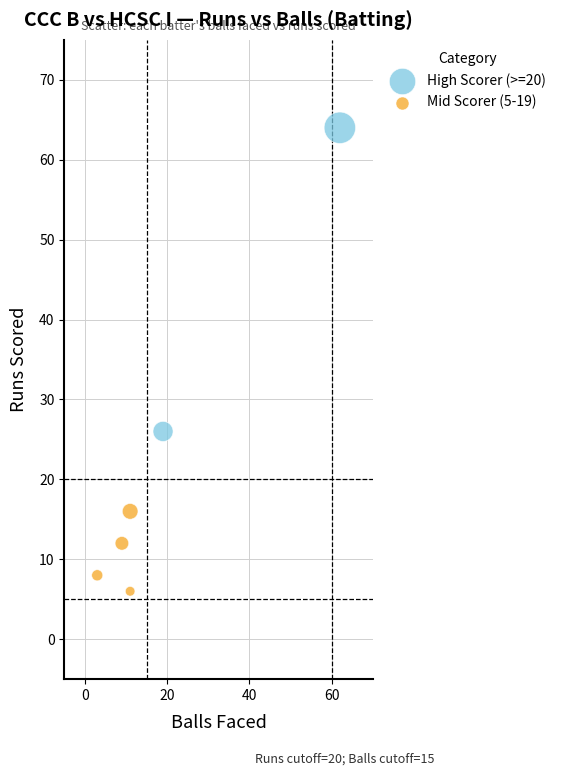

What are all the series names shown in the legend?

High Scorer (>=20), Mid Scorer (5-19)